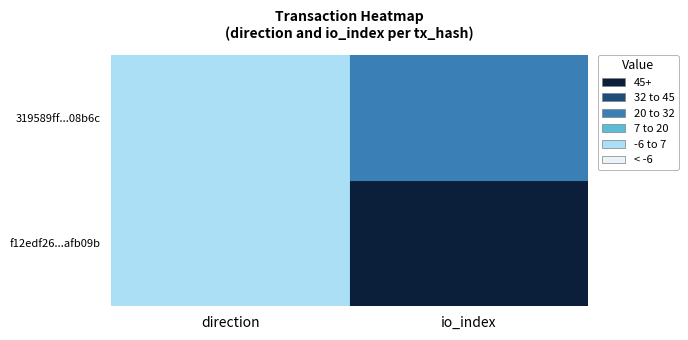

Between 0 and 1, which is larger?

1